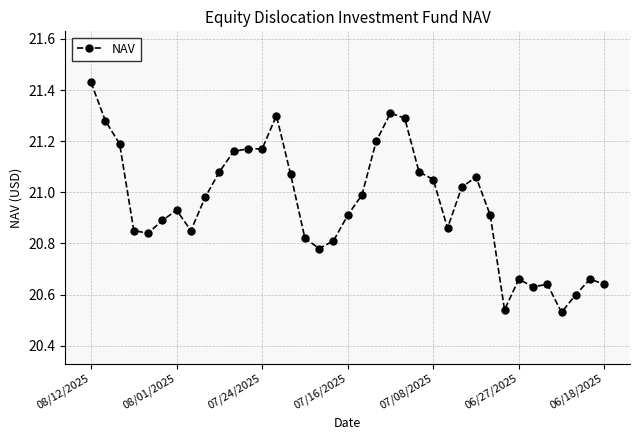

True or false: there are more than 2 points higher than both neighbors.

True